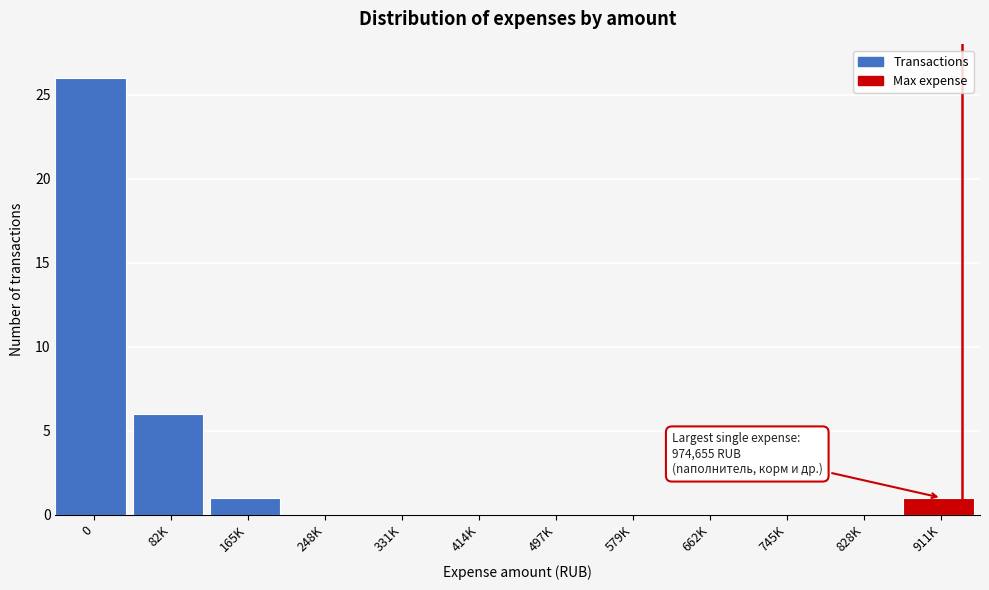

Reading left to right, transcribe all the data shown in this chart.

0=26	82K=6	165K=1	248K=0	331K=0	414K=0	497K=0	579K=0	662K=0	745K=0	828K=0	911K=1